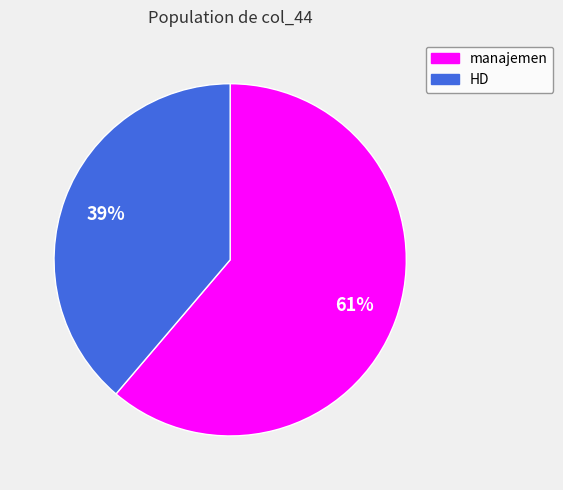

Approximately how many times larger is the value at manajemen compared to HD?

1.6